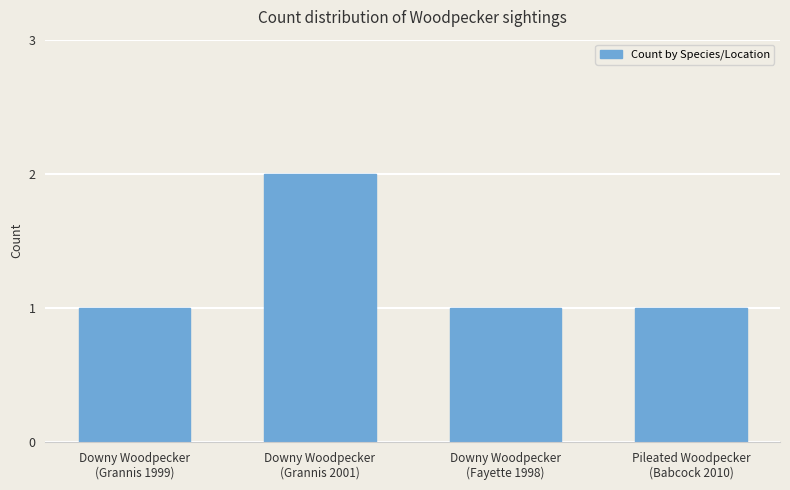

What is the sum of all values?

5